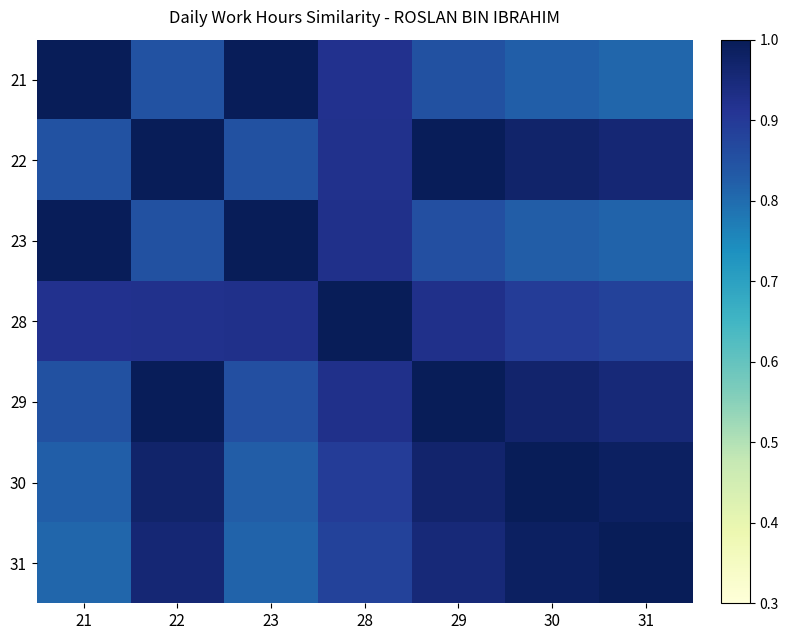

What is the total value across all series at 28?

6.5